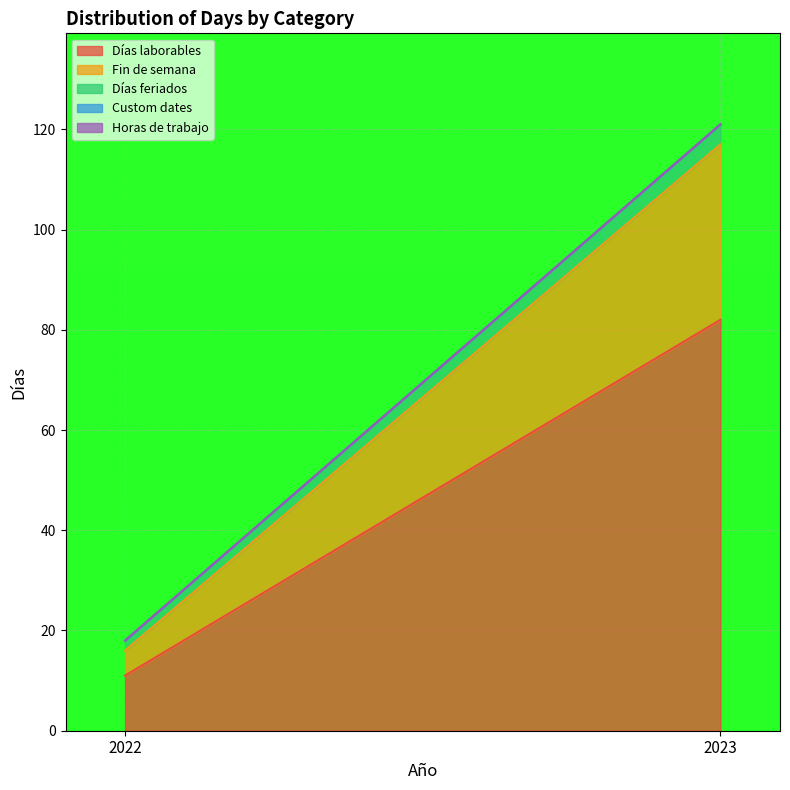

At 2023, list the series in order from largest to smallest.

Días laborables, Fin de semana, Días feriados, Custom dates, Horas de trabajo